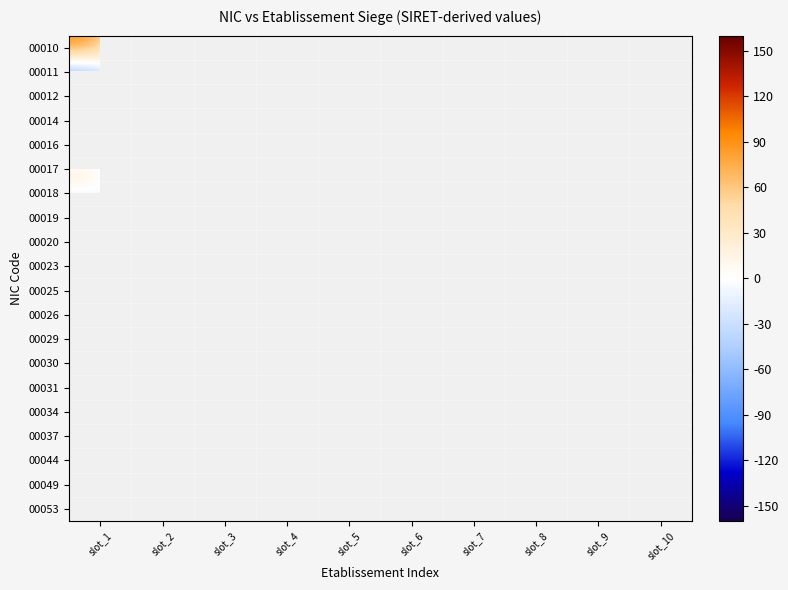

Rank the categories by 00011 value from highest to lowest.

slot_2, slot_3, slot_4, slot_5, slot_6, slot_7, slot_8, slot_9, slot_10, slot_1